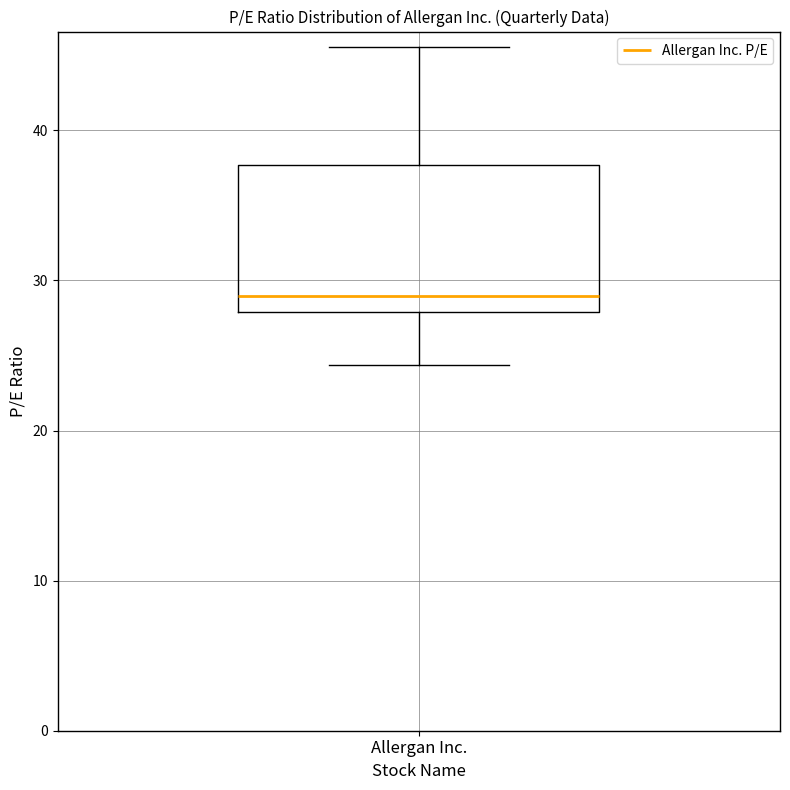

Transcribe this box plot: give where the median line is, the range the box spans, and where the two whiskers end, as read against the y-axis. The values are not printed on the chart, so give them approximately, as read against the axis.

median 29, box 28 to 38, whiskers 24 to 46